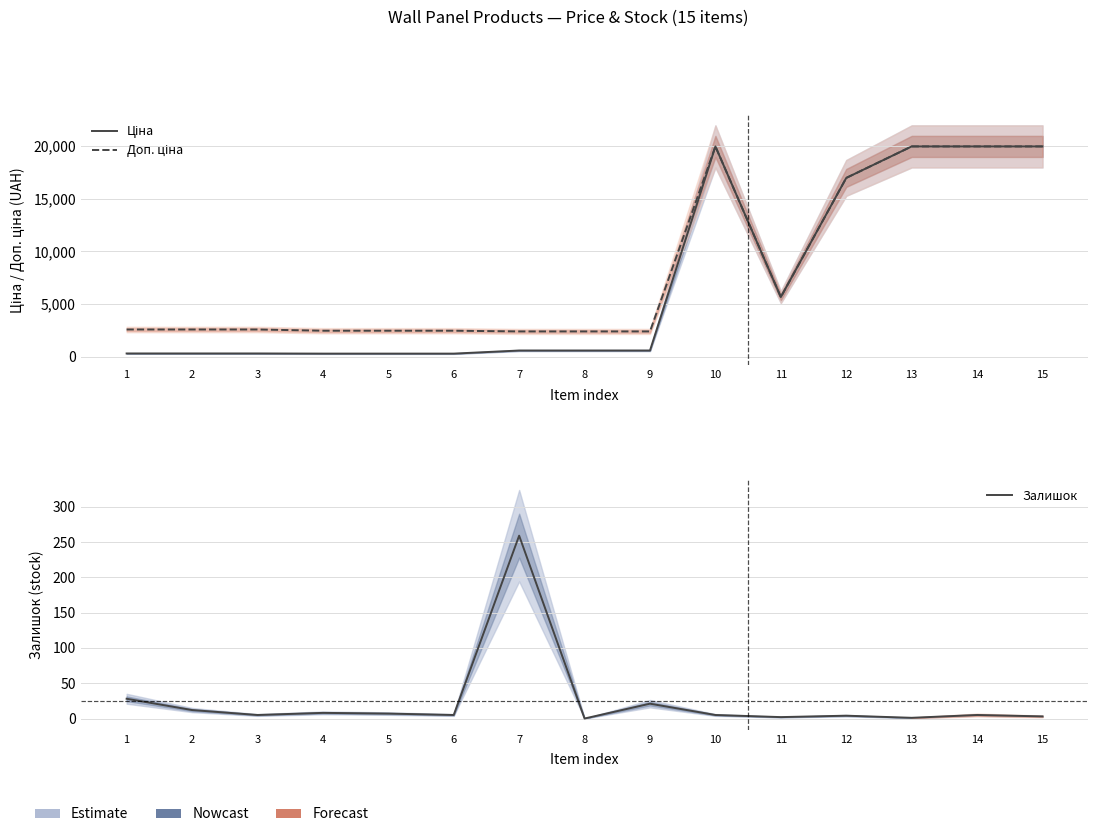

At which label does Залишок first exceed 5?

1